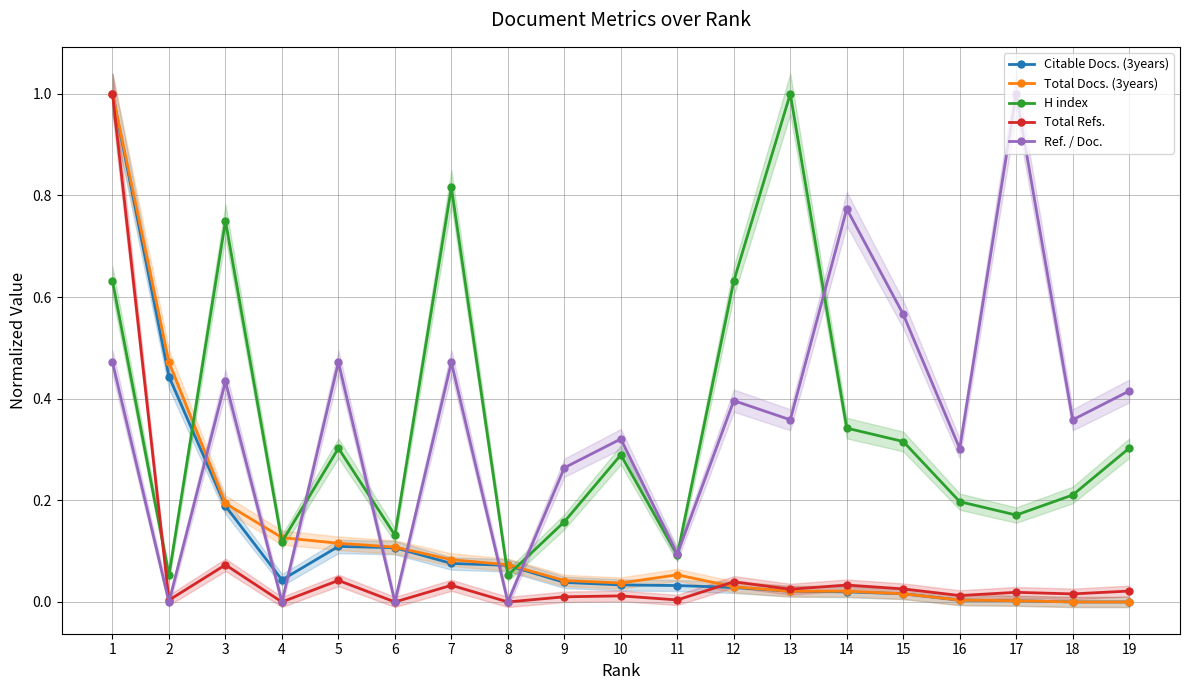

What value does the Ref. / Doc. series have at 7?

0.5